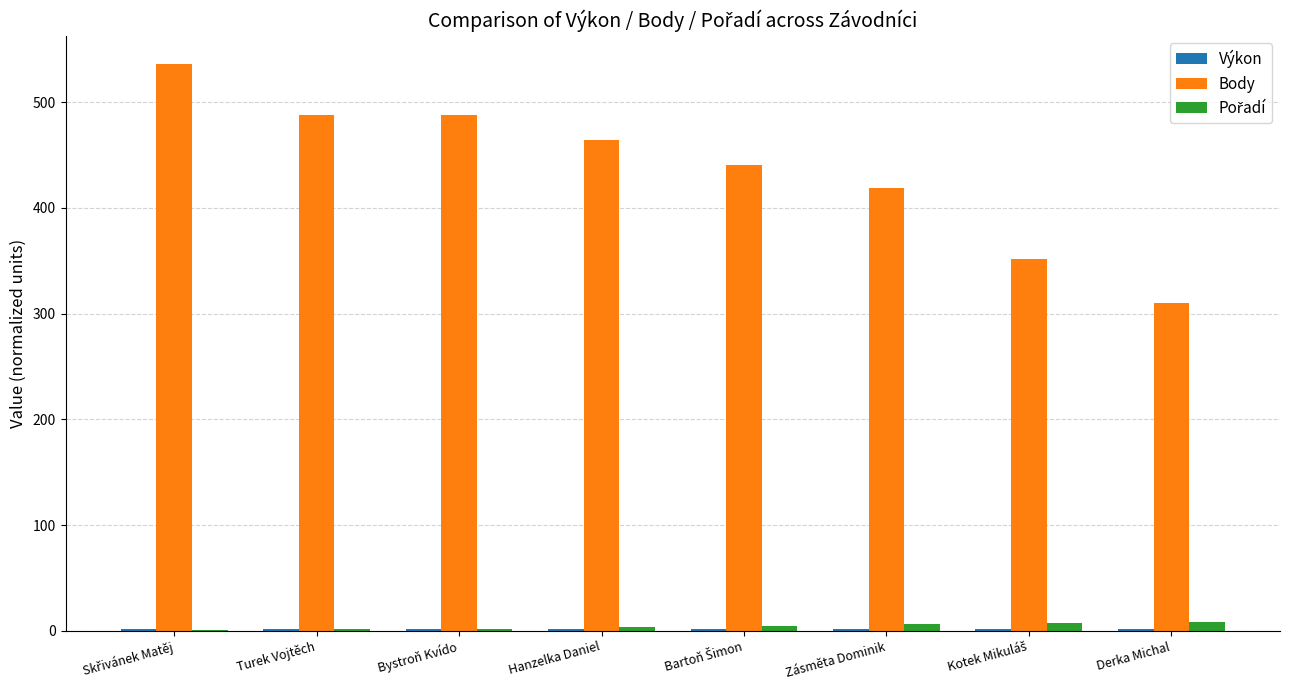

How many distinct data groups are displayed?

3